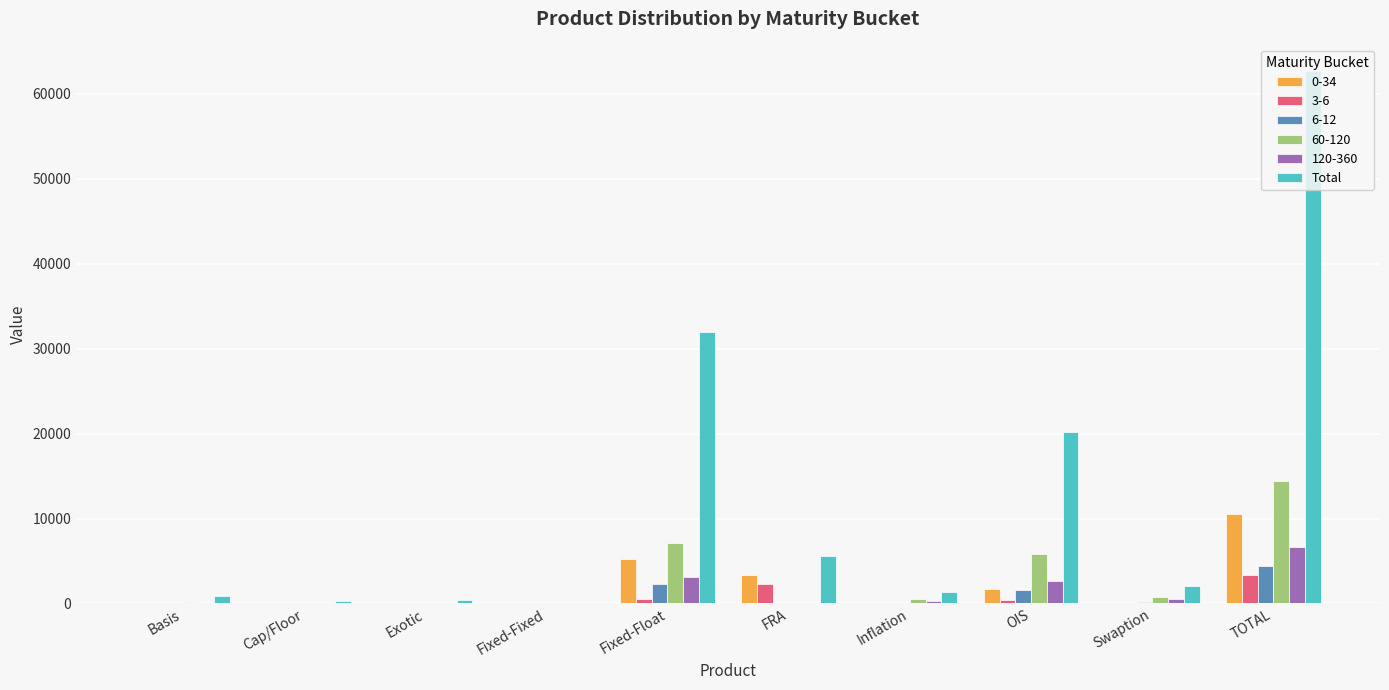

Which category has the highest value across all series?

TOTAL